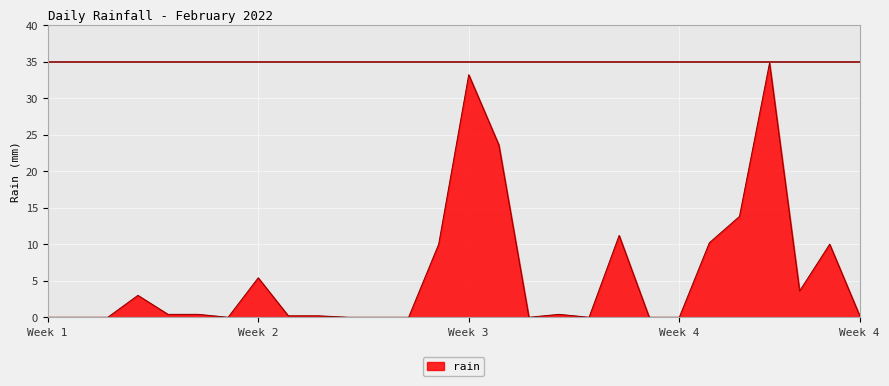

What is the sum of all values?

160.6